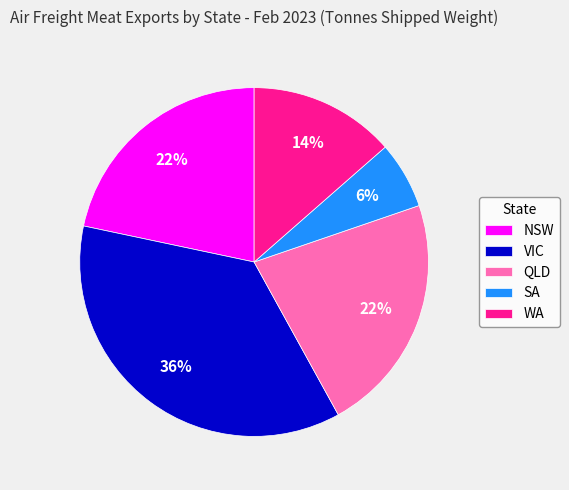

How many segments does this pie chart have?

5